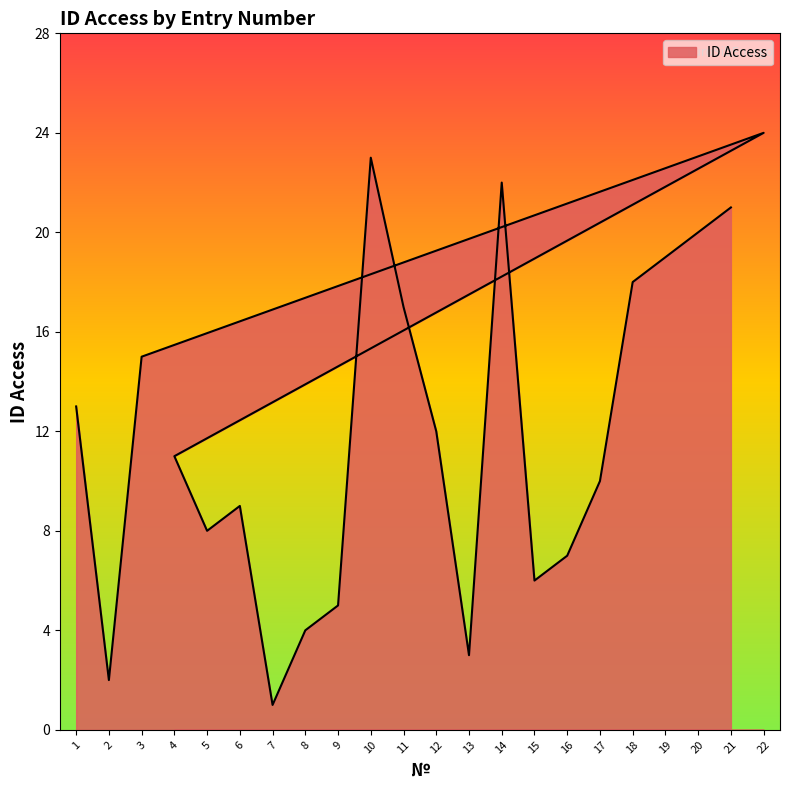

At which category does the data reach its first local peak?

22